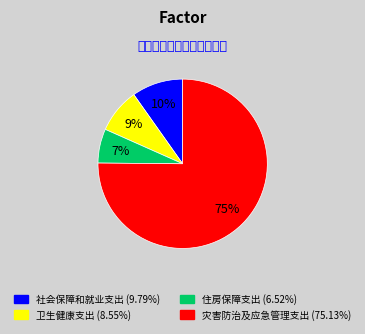

Is 灾害防治及应急管理支出 the majority of the pie?

Yes